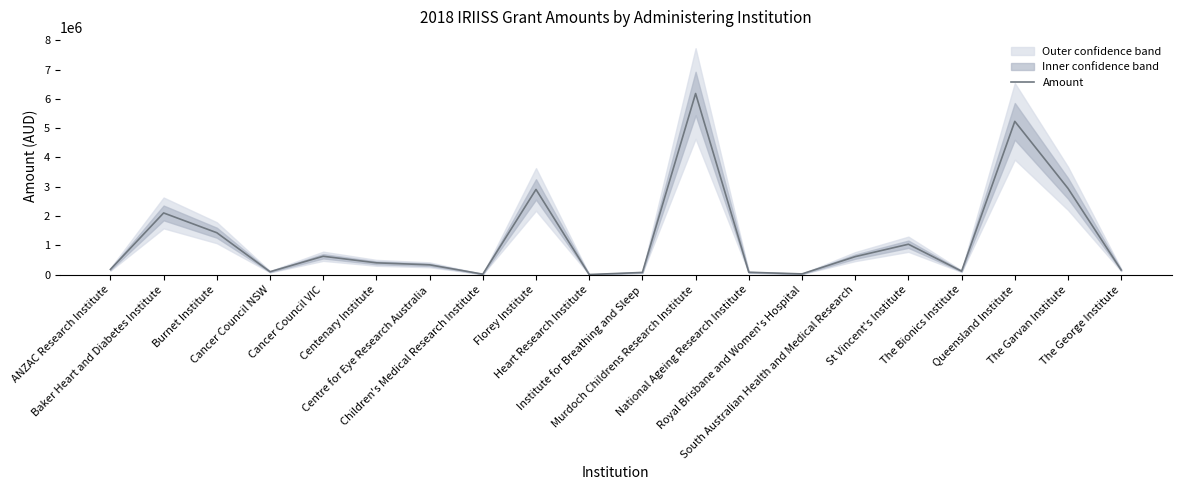

True or false: there are more than 2 points higher than both neighbors.

True